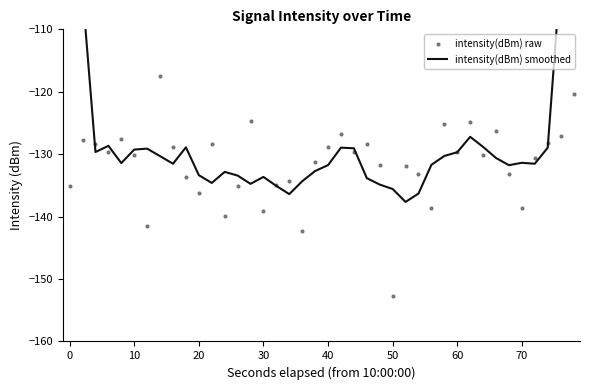

At which label does intensity(dBm) raw reach its minimum?

50